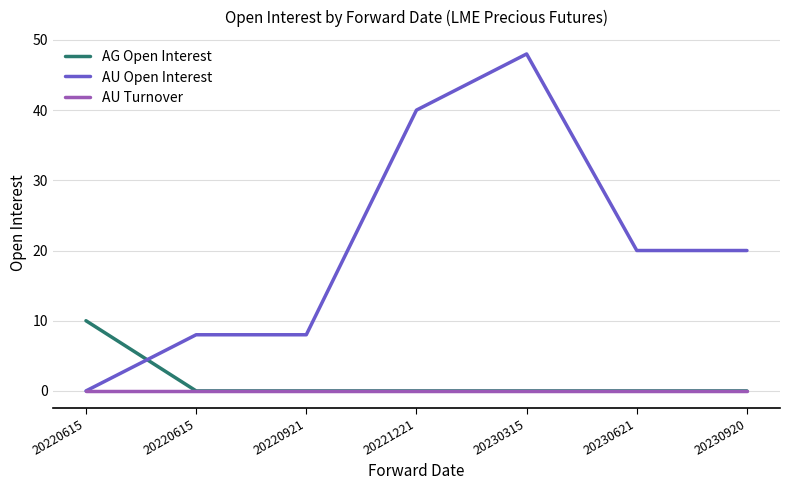

The value of AU Open Interest at 20221221 is 18. True or false?

False